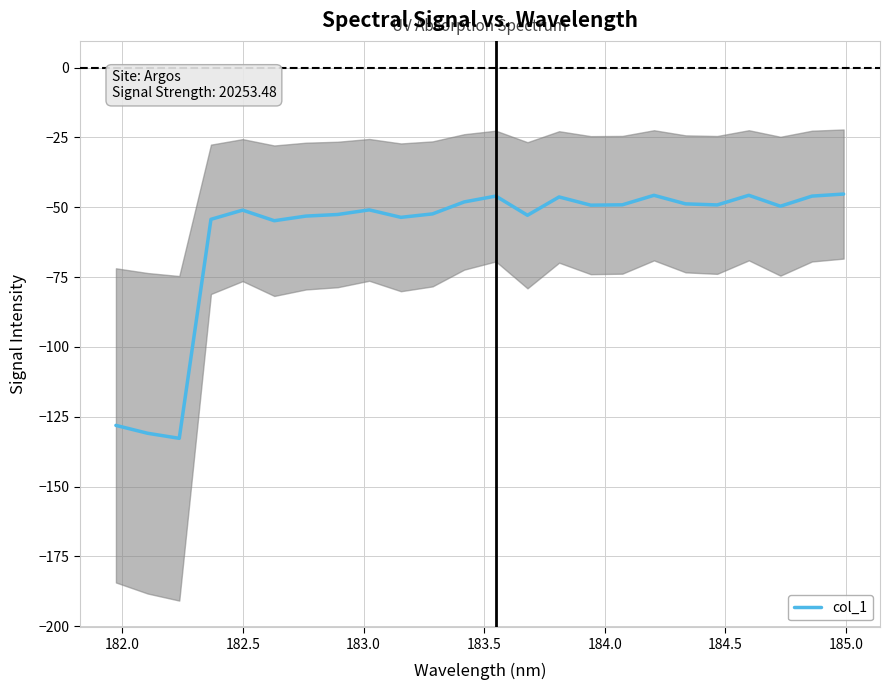

How many values are below -49?

16